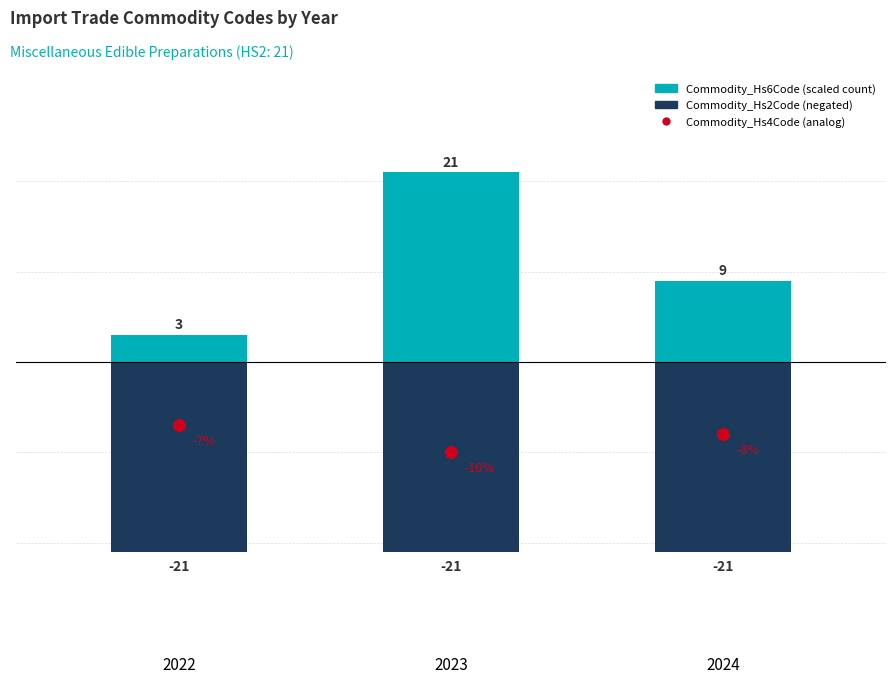

At which category is the sum across all series the highest?

2023